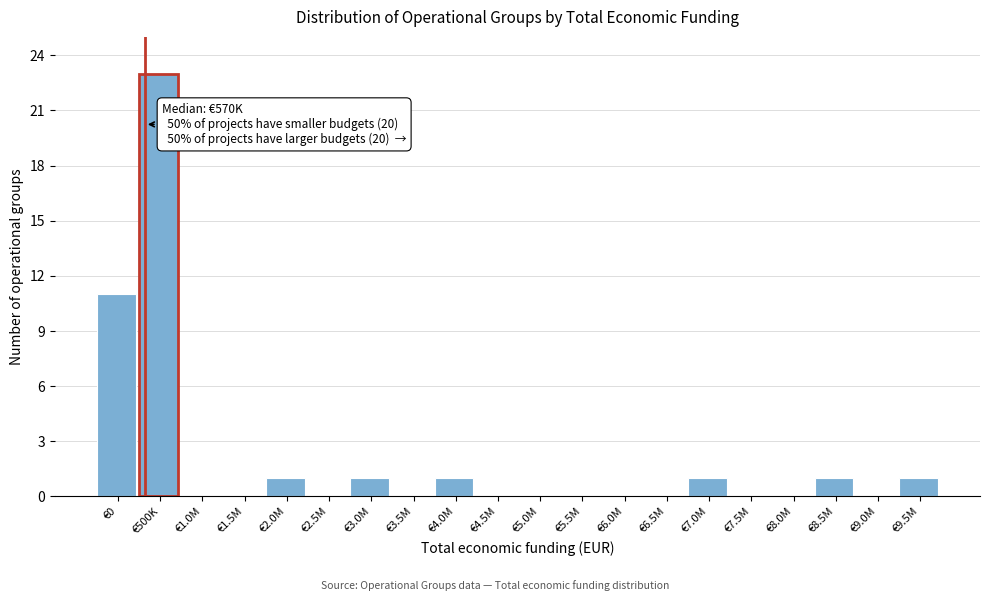

Reading right to left, extract all data points from this chart.

€9.5M=1	€9.0M=0	€8.5M=1	€8.0M=0	€7.5M=0	€7.0M=1	€6.5M=0	€6.0M=0	€5.5M=0	€5.0M=0	€4.5M=0	€4.0M=1	€3.5M=0	€3.0M=1	€2.5M=0	€2.0M=1	€1.5M=0	€1.0M=0	€500K=23	€0=11